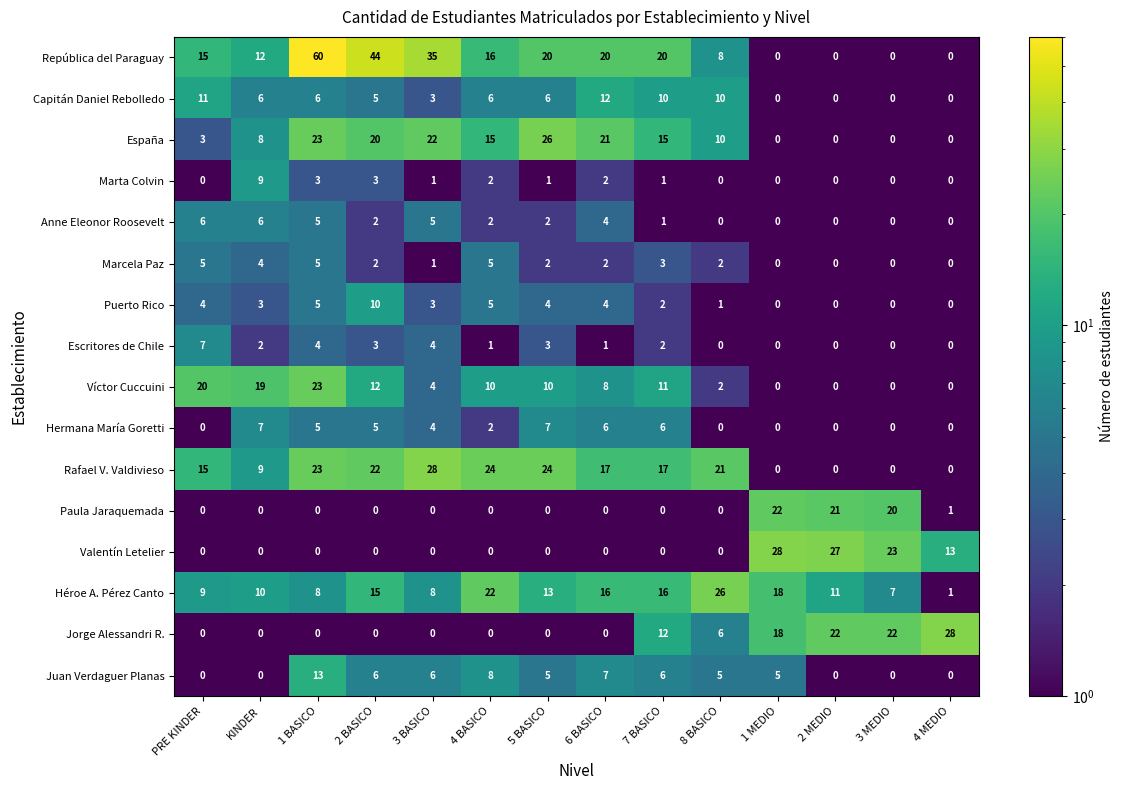

What is the minimum value shown in the chart?

0